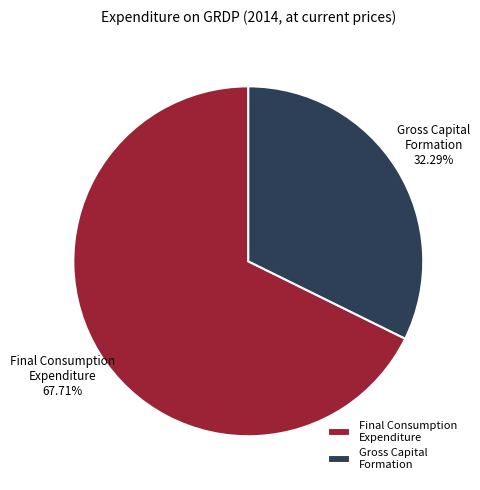

Is the sum of Gross Capital Formation and Final Consumption Expenditure greater than half?

Yes